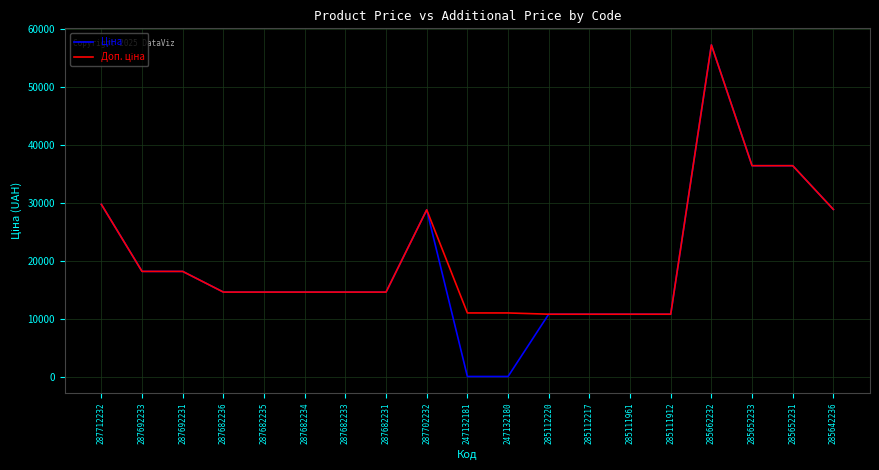

Which label corresponds to the largest value in the chart?

285662232